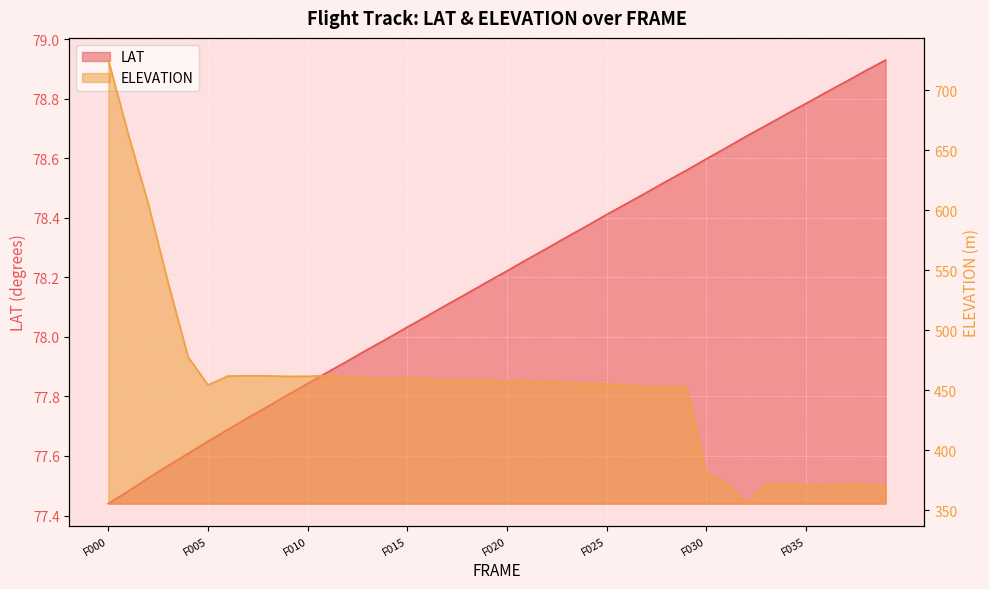

What is the sum of the ELEVATION values at 2011032504016 and 2011032504032?

814.1